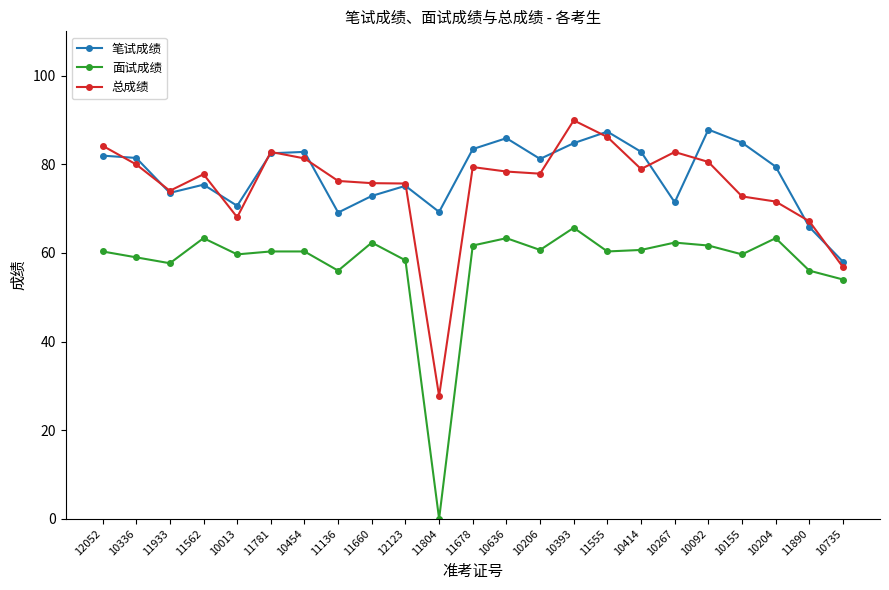

What is the difference between the highest and lowest values at 10013?

11.0